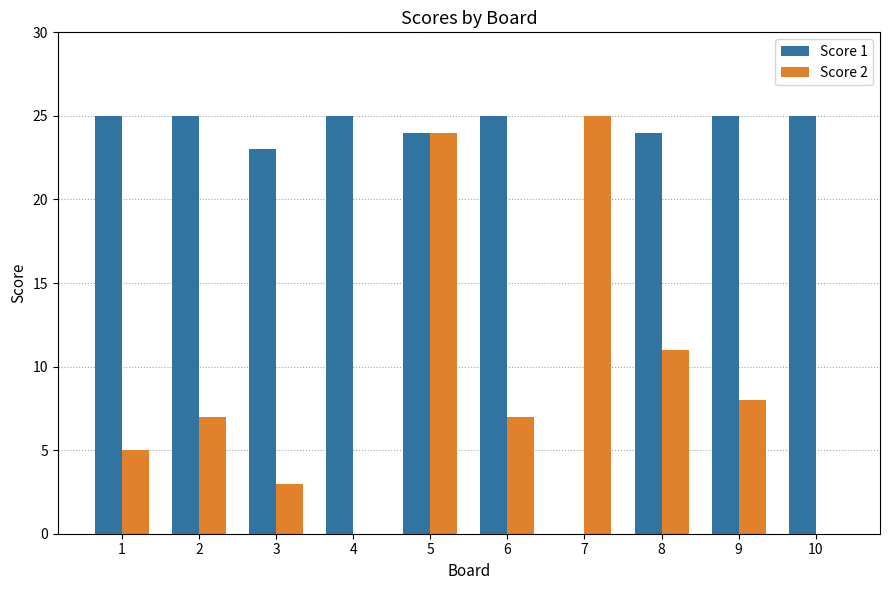

Between 2 and 4, which series saw the biggest shift?

Score 2